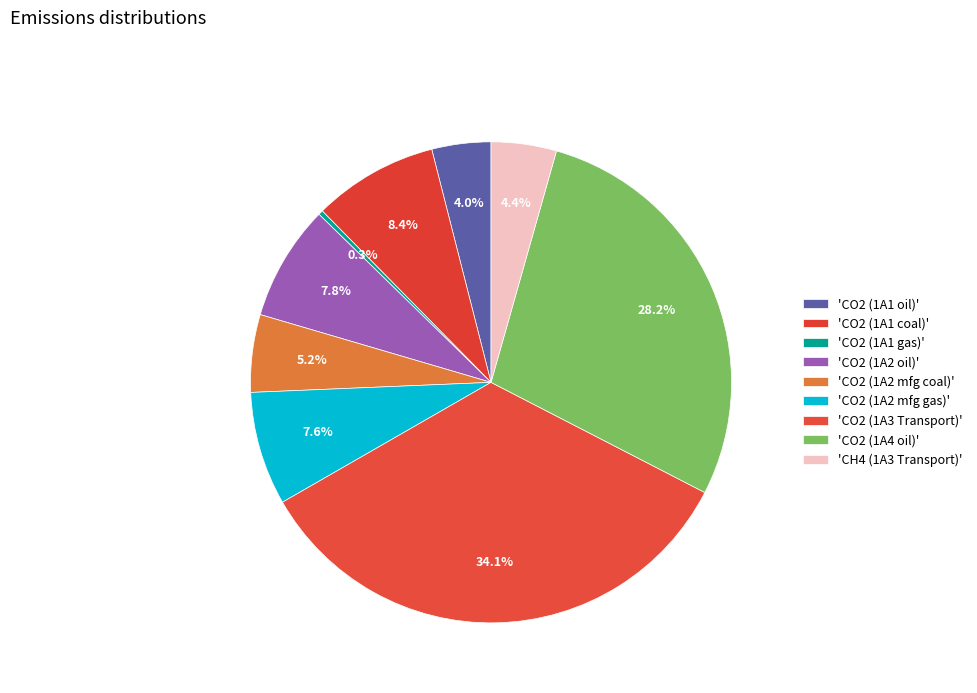

How many segments does this pie chart have?

9